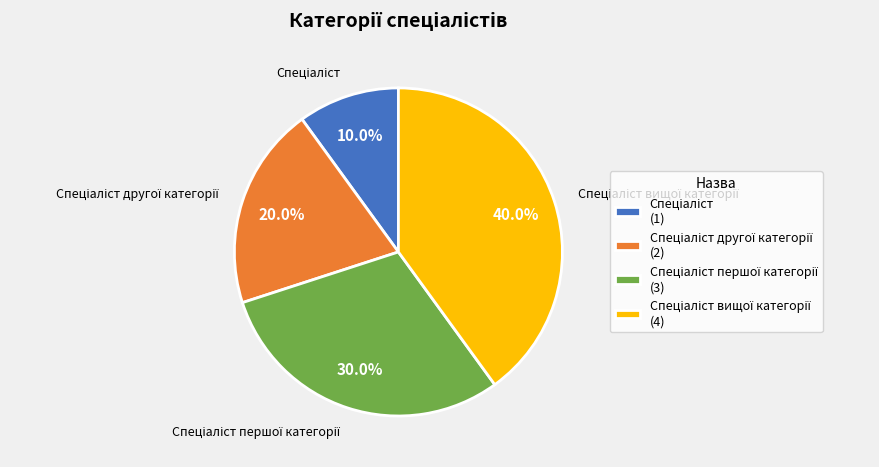

Does any single category account for the majority?

No